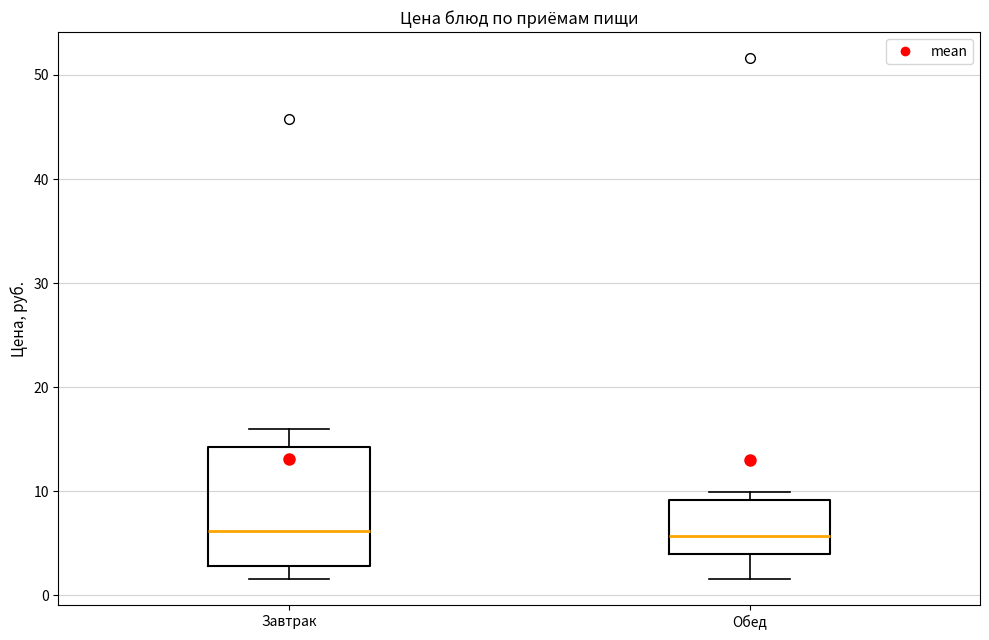

Which box is the tallest, from its lower edge to its upper edge?

Завтрак